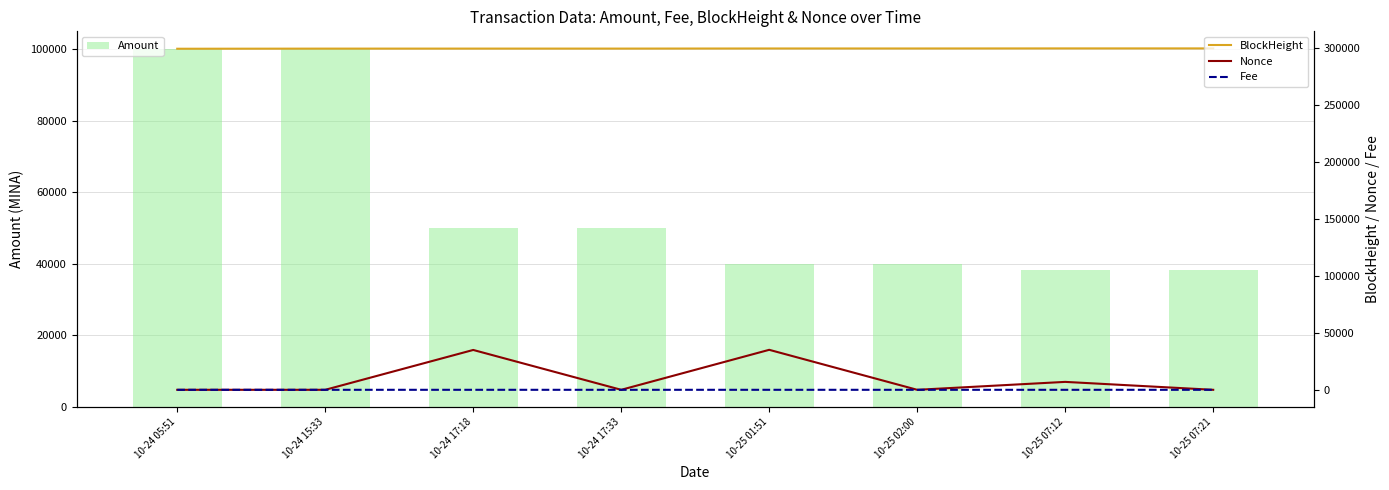

Between 10-24 05:51 and 10-24 17:33, which is larger?

10-24 05:51